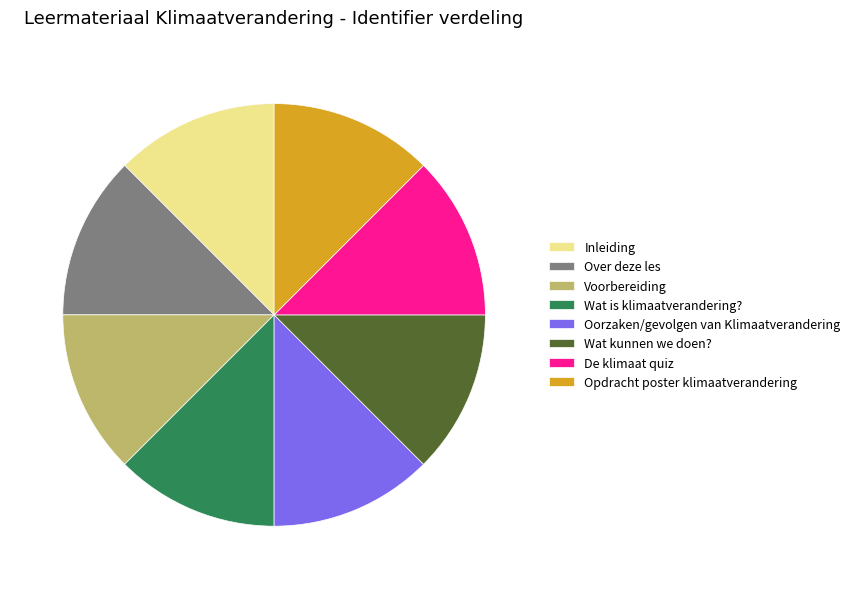

What is the ratio of the value at Oorzaken/gevolgen van Klimaatverandering to the value at De klimaat quiz?

1.0